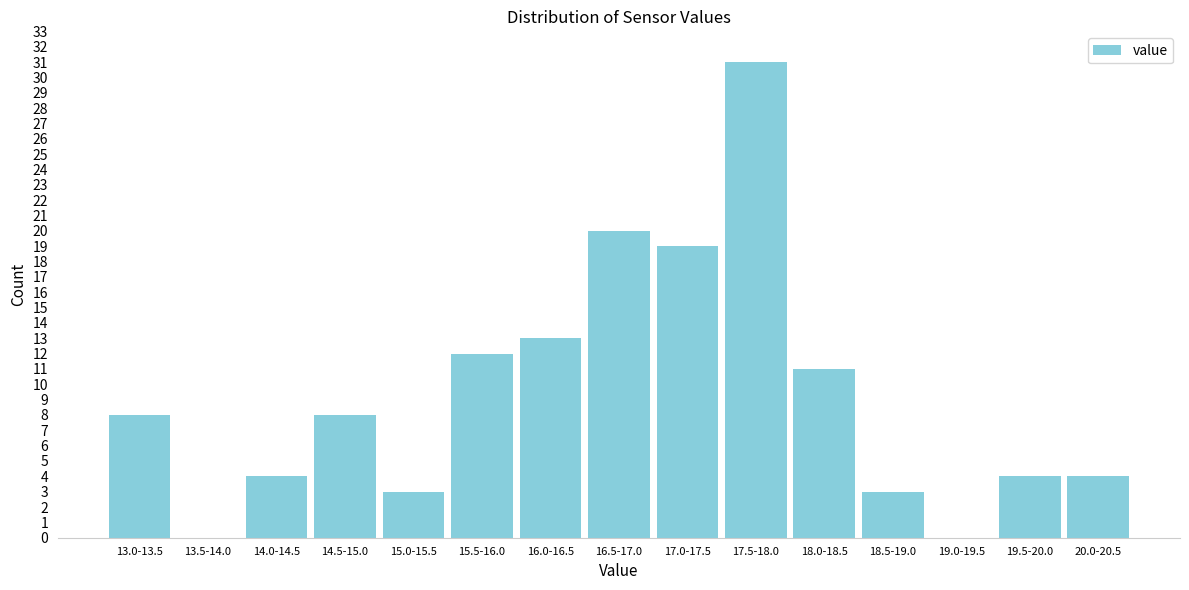

Reading left to right, list all the values displayed in this chart.

13.0-13.5=8	13.5-14.0=0	14.0-14.5=4	14.5-15.0=8	15.0-15.5=3	15.5-16.0=12	16.0-16.5=13	16.5-17.0=20	17.0-17.5=19	17.5-18.0=31	18.0-18.5=11	18.5-19.0=3	19.0-19.5=0	19.5-20.0=4	20.0-20.5=4